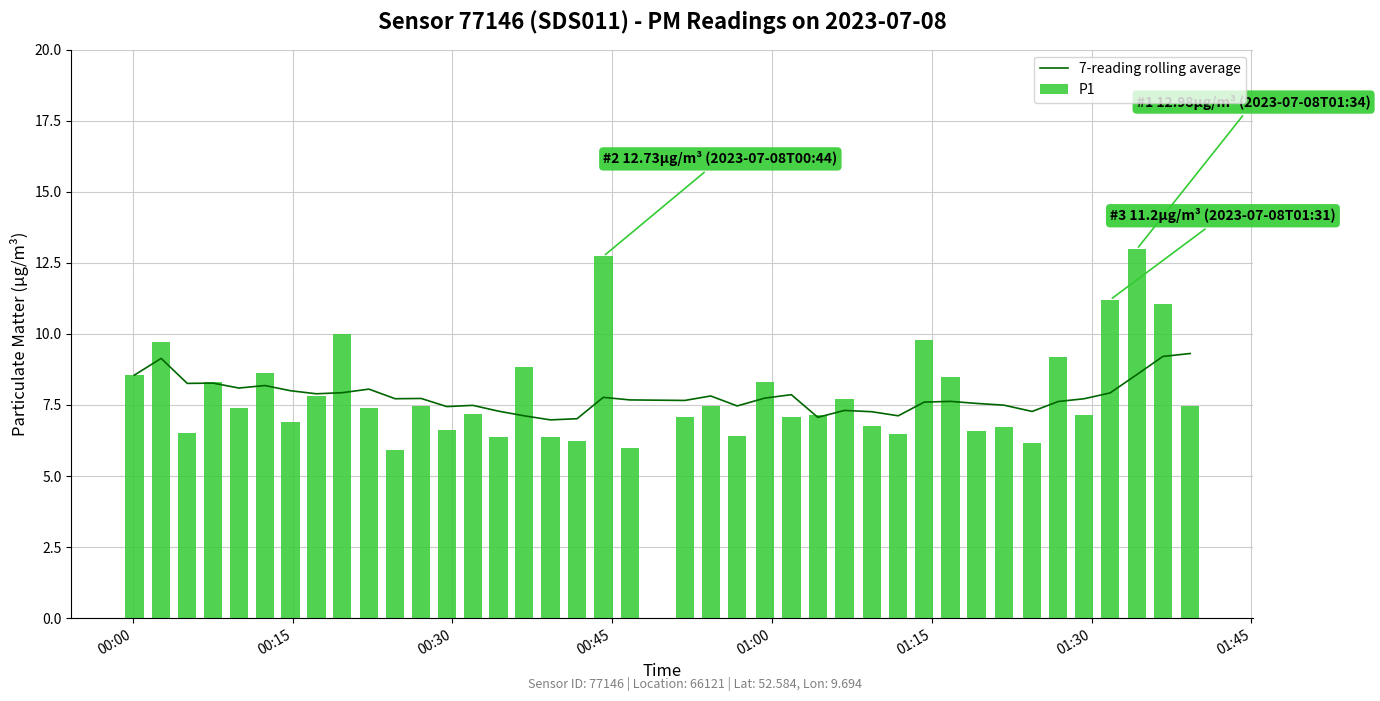

What is the average value of the P1 series?

7.9